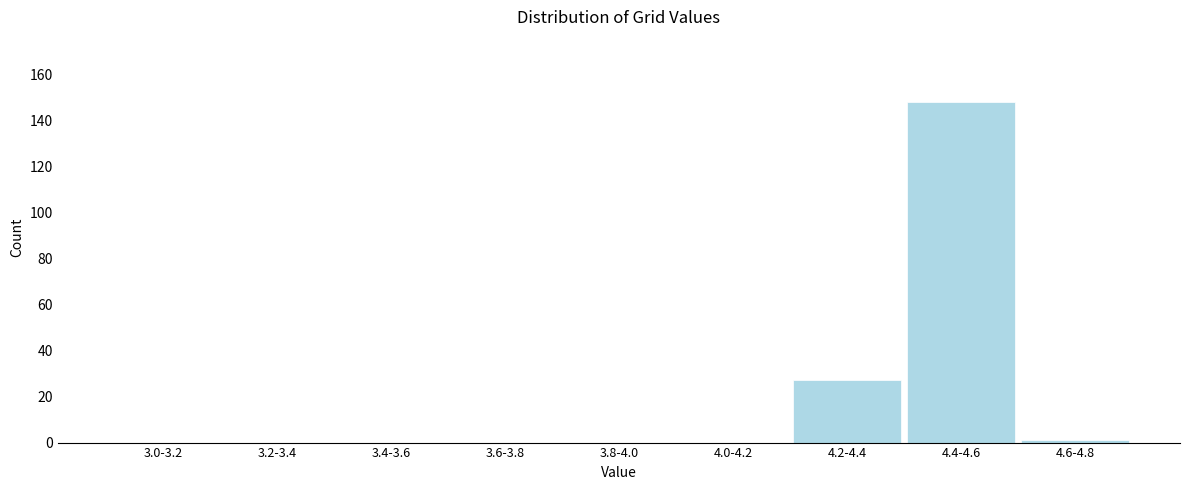

Reading left to right, list all the values displayed in this chart.

3.0-3.2=0	3.2-3.4=0	3.4-3.6=0	3.6-3.8=0	3.8-4.0=0	4.0-4.2=0	4.2-4.4=27	4.4-4.6=148	4.6-4.8=1